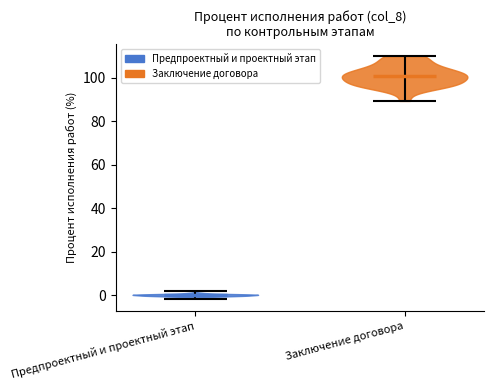

Reading left to right, read every violin against the y-axis: where its median line is, and the lowest and highest points it reaches. The values are not printed on the chart, so give them approximately, as read against the axis.

Предпроектный и проектный этап: median line 0, lowest point -2, highest point 2
Заключение договора: median line 100, lowest point 90, highest point 110